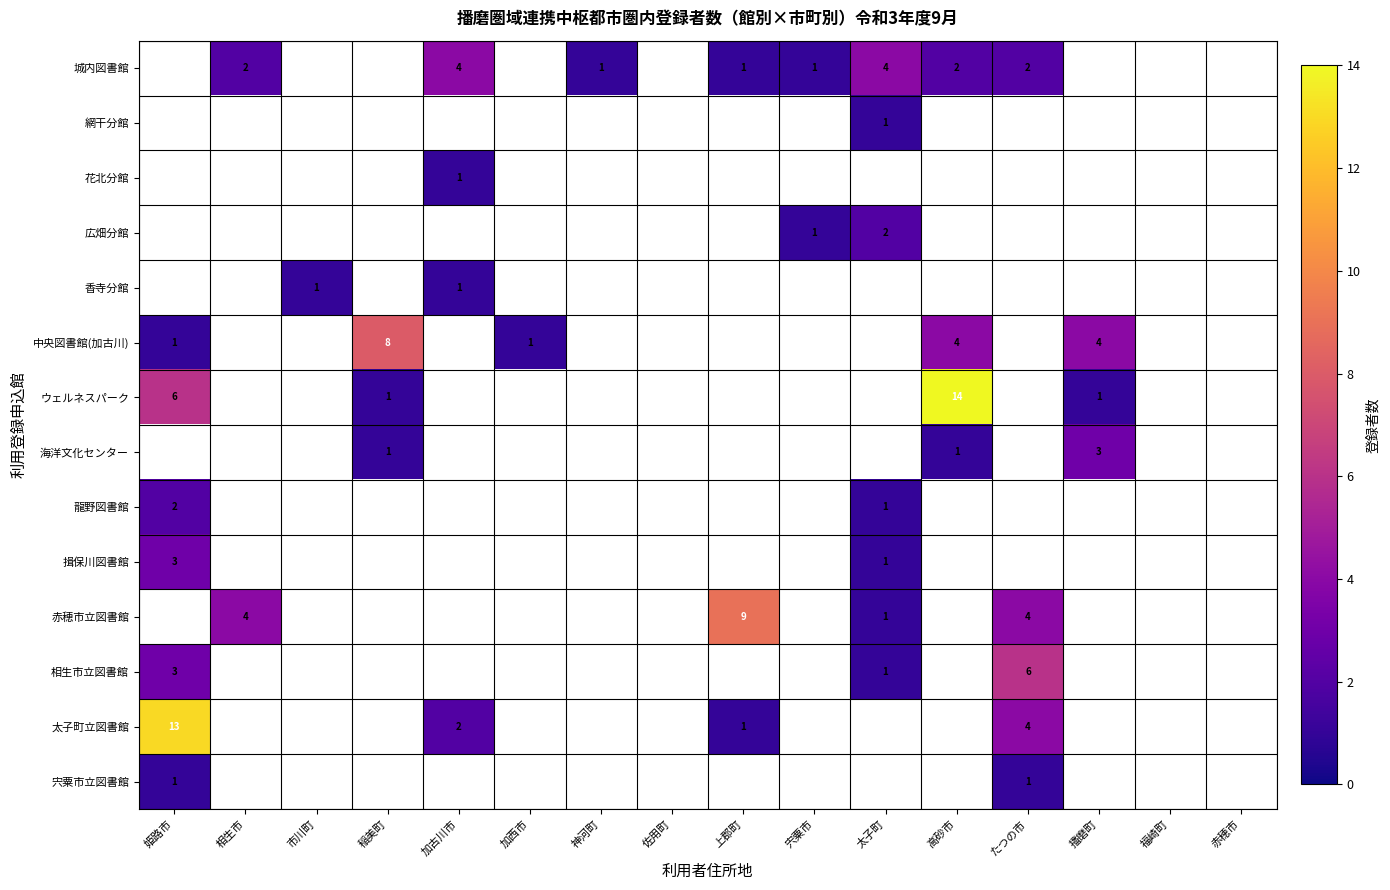

True or false: 花北分館 has a value of 2 at 加古川市.

False